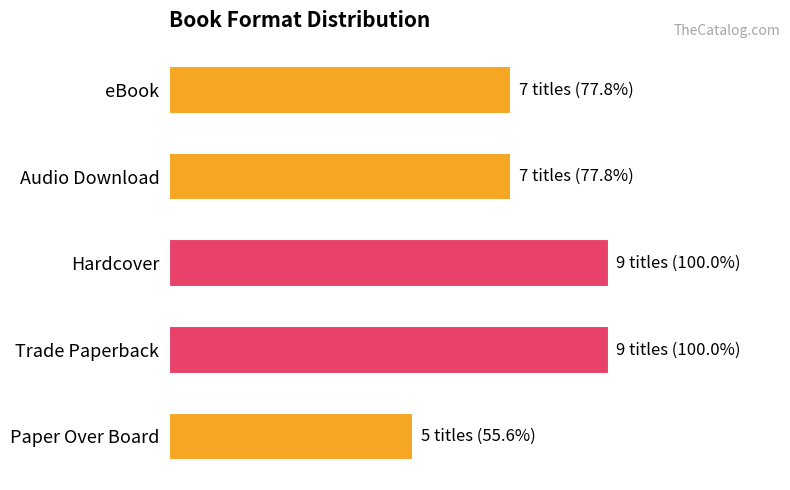

Are the bars horizontal?

Yes